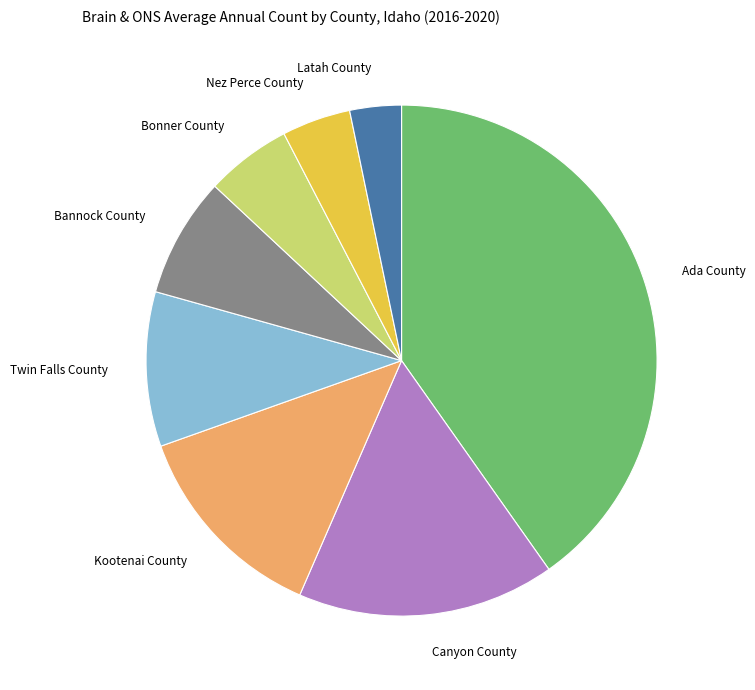

What is the largest slice in the pie chart?

Ada County